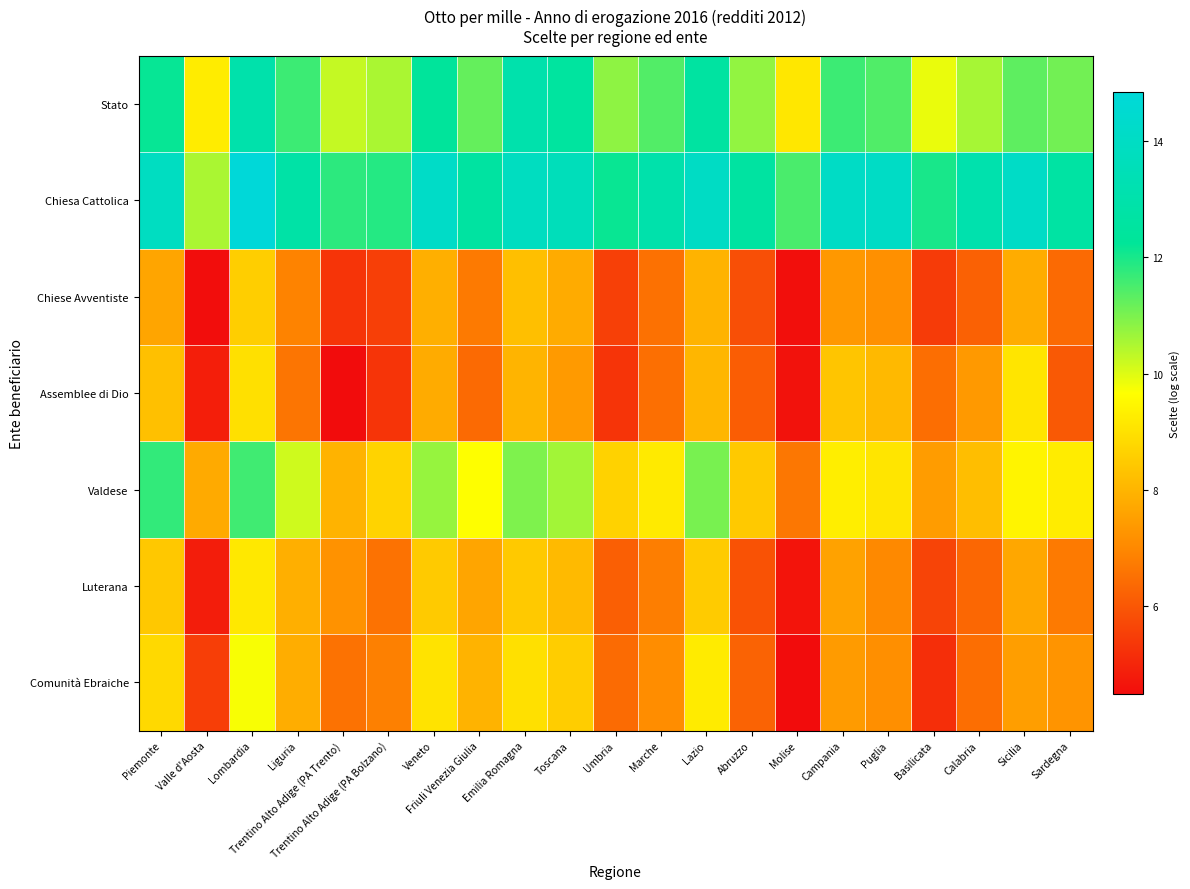

Reading left to right, extract all data points from this chart.

Stato: Piemonte=12.2	Valle d'Aosta=9.2	Lombardia=13.0	Liguria=11.6	Trentino Alto Adige (PA Trento)=10.3	Trentino Alto Adige (PA Bolzano)=10.5	Veneto=12.4	Friuli Venezia Giulia=11.2	Emilia Romagna=13.1	Toscana=12.5	Umbria=10.8	Marche=11.4	Lazio=12.6	Abruzzo=10.8	Molise=9.1	Campania=11.6	Puglia=11.4	Basilicata=9.9	Calabria=10.6	Sicilia=11.3	Sardegna=11.1
Chiesa Cattolica: Piemonte=13.9	Valle d'Aosta=10.5	Lombardia=14.8	Liguria=12.8	Trentino Alto Adige (PA Trento)=11.8	Trentino Alto Adige (PA Bolzano)=11.9	Veneto=14.1	Friuli Venezia Giulia=12.6	Emilia Romagna=13.9	Toscana=13.6	Umbria=12.2	Marche=13.0	Lazio=14.0	Abruzzo=12.6	Molise=11.5	Campania=14.1	Puglia=14.1	Basilicata=12.0	Calabria=13.1	Sicilia=14.1	Sardegna=12.7
Chiese Avventiste: Piemonte=7.7	Valle d'Aosta=4.5	Lombardia=8.6	Liguria=6.9	Trentino Alto Adige (PA Trento)=5.3	Trentino Alto Adige (PA Bolzano)=5.5	Veneto=7.9	Friuli Venezia Giulia=6.7	Emilia Romagna=8.2	Toscana=7.8	Umbria=5.5	Marche=6.5	Lazio=8.0	Abruzzo=5.8	Molise=4.6	Campania=7.4	Puglia=7.2	Basilicata=5.5	Calabria=6.2	Sicilia=7.8	Sardegna=6.4
Assemblee di Dio: Piemonte=8.3	Valle d'Aosta=4.9	Lombardia=9.0	Liguria=6.6	Trentino Alto Adige (PA Trento)=4.5	Trentino Alto Adige (PA Bolzano)=5.3	Veneto=7.8	Friuli Venezia Giulia=6.4	Emilia Romagna=8.0	Toscana=7.4	Umbria=5.3	Marche=6.5	Lazio=8.0	Abruzzo=6.1	Molise=4.6	Campania=8.4	Puglia=8.1	Basilicata=6.5	Calabria=7.4	Sicilia=9.1	Sardegna=6.1
Valdese: Piemonte=11.7	Valle d'Aosta=7.8	Lombardia=11.6	Liguria=10.2	Trentino Alto Adige (PA Trento)=8.0	Trentino Alto Adige (PA Bolzano)=8.7	Veneto=10.7	Friuli Venezia Giulia=9.7	Emilia Romagna=11.0	Toscana=10.6	Umbria=8.7	Marche=9.2	Lazio=11.0	Abruzzo=8.5	Molise=6.7	Campania=9.3	Puglia=9.1	Basilicata=7.5	Calabria=8.2	Sicilia=9.4	Sardegna=9.2
Luterana: Piemonte=8.4	Valle d'Aosta=4.9	Lombardia=9.2	Liguria=7.9	Trentino Alto Adige (PA Trento)=7.2	Trentino Alto Adige (PA Bolzano)=6.6	Veneto=8.5	Friuli Venezia Giulia=7.7	Emilia Romagna=8.5	Toscana=8.1	Umbria=6.2	Marche=6.8	Lazio=8.5	Abruzzo=5.9	Molise=4.7	Campania=7.6	Puglia=7.0	Basilicata=5.6	Calabria=6.3	Sicilia=7.7	Sardegna=6.7
Comunità Ebraiche: Piemonte=8.8	Valle d'Aosta=5.5	Lombardia=9.7	Liguria=7.8	Trentino Alto Adige (PA Trento)=6.6	Trentino Alto Adige (PA Bolzano)=6.9	Veneto=9.1	Friuli Venezia Giulia=8.0	Emilia Romagna=9.0	Toscana=8.5	Umbria=6.4	Marche=7.1	Lazio=9.2	Abruzzo=6.3	Molise=4.5	Campania=7.4	Puglia=7.2	Basilicata=5.2	Calabria=6.5	Sicilia=7.5	Sardegna=7.3